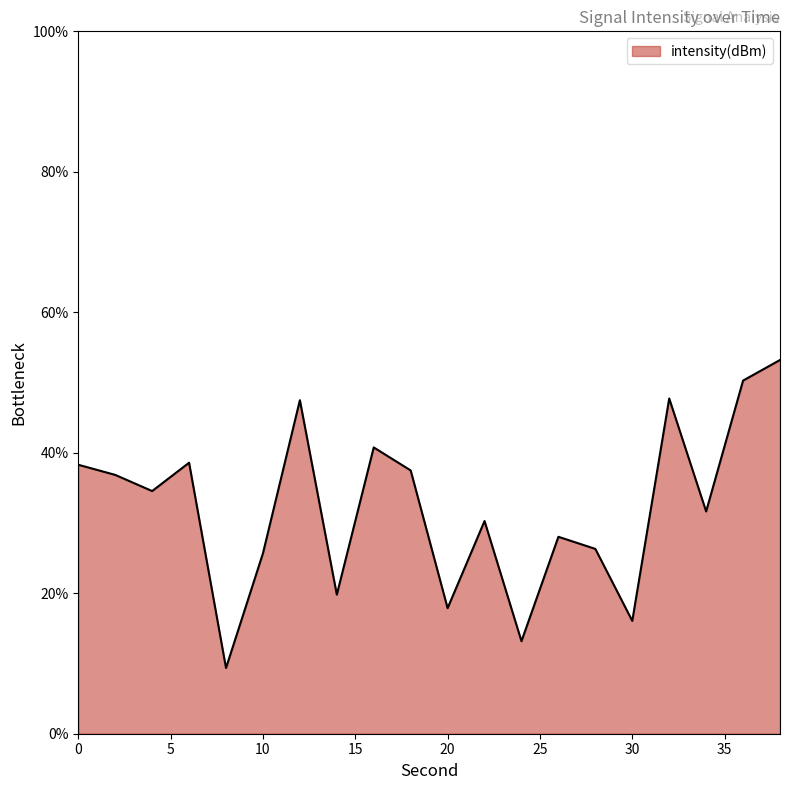

What is the difference between the maximum and minimum values?

43.9